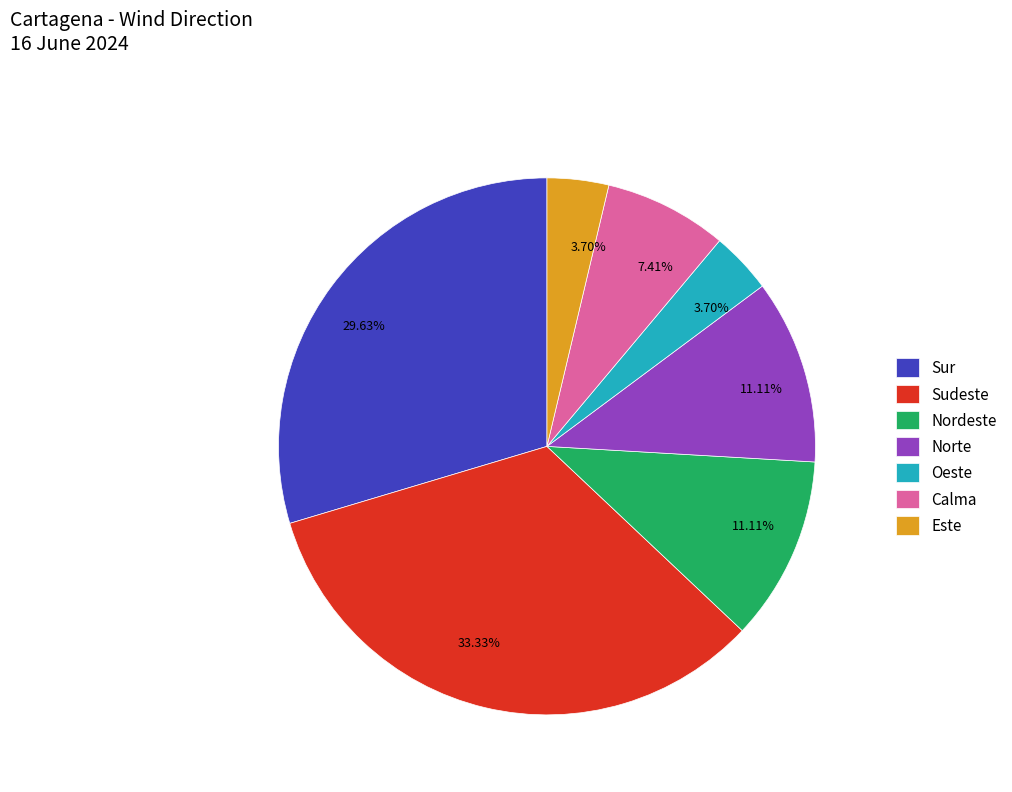

Is there any slice that represents more than half of the pie?

No